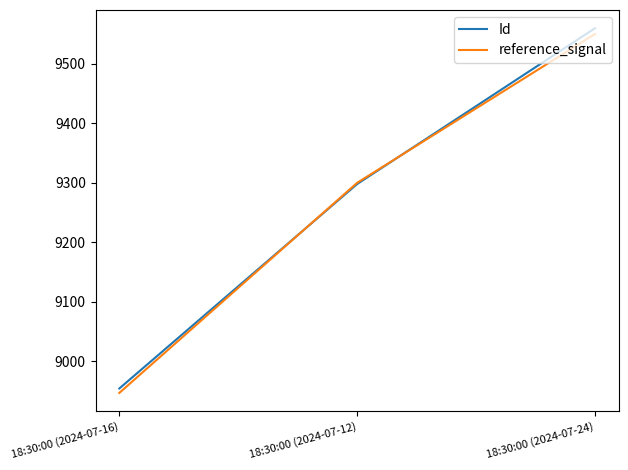

At how many categories does at least one series exceed 9415?

1